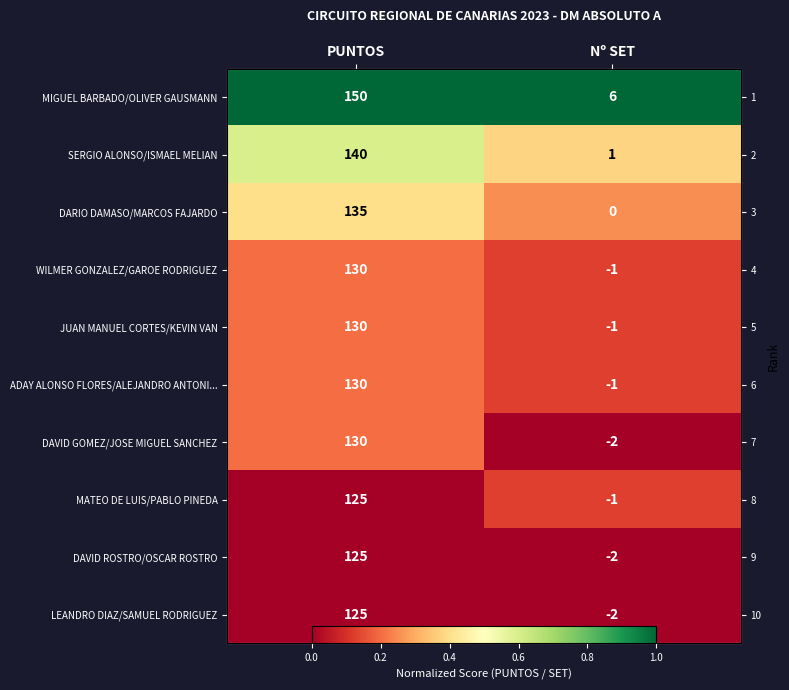

Which label corresponds to the largest value in the chart?

PUNTOS